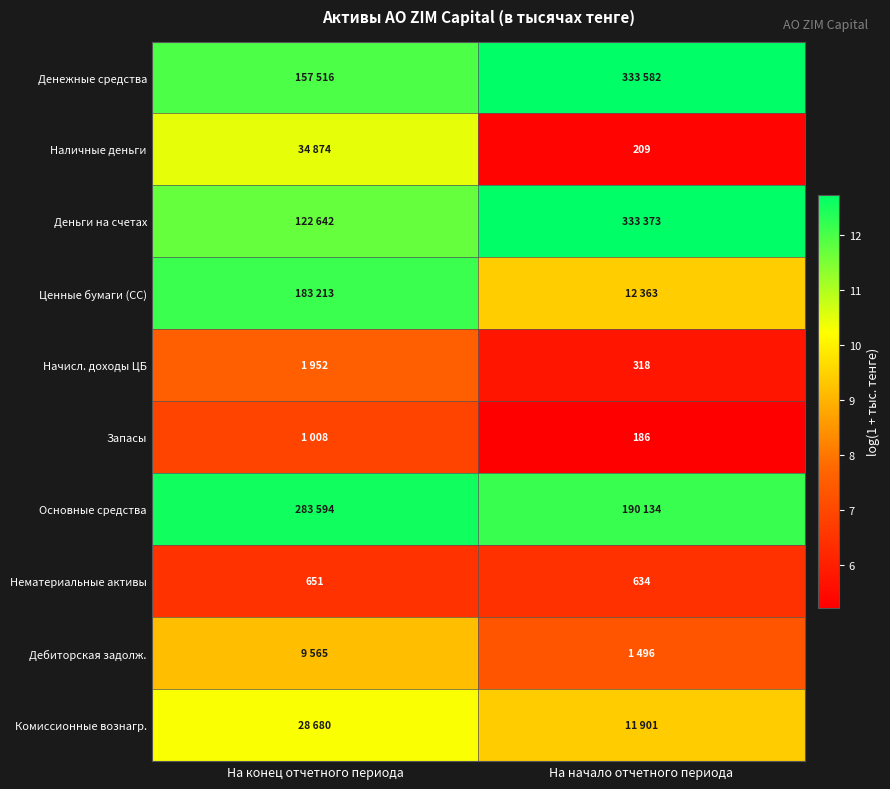

Rank the categories by Нематериальные активы value from lowest to highest.

На начало отчетного периода, На конец отчетного периода